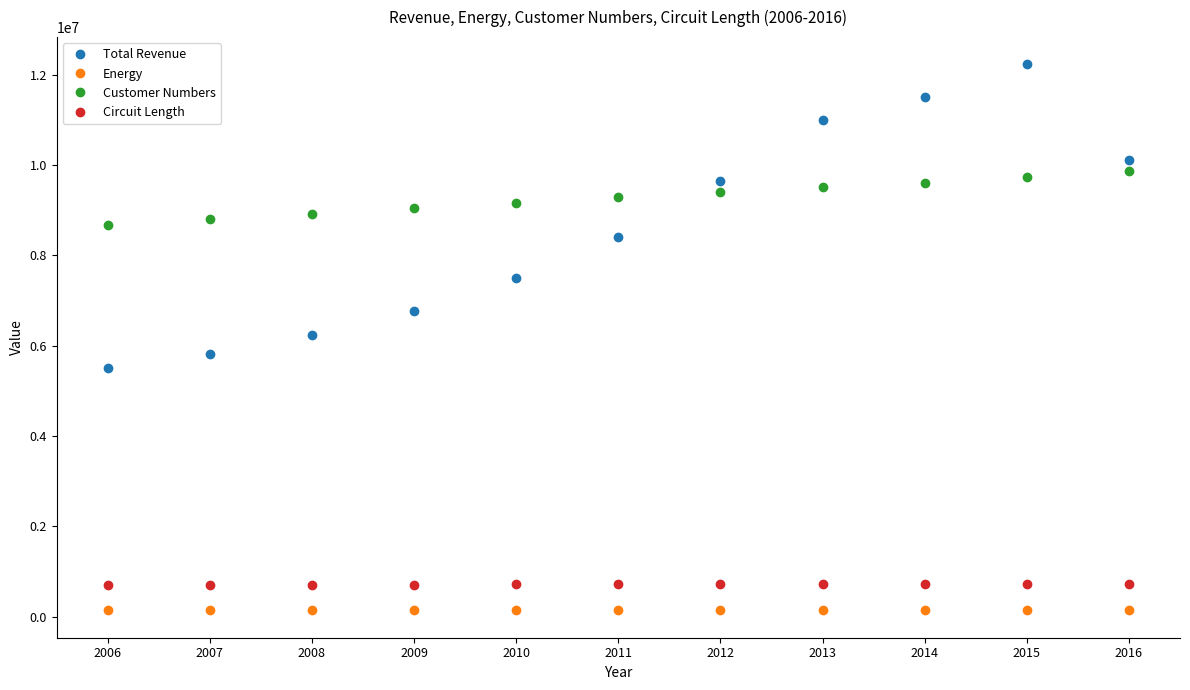

How many lines are shown in the chart?

4